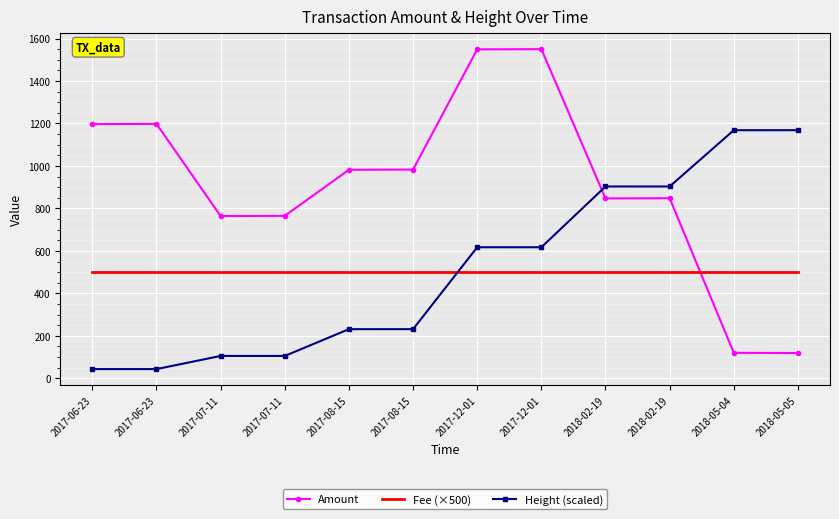

Reading left to right, extract all data points from this chart.

Amount: 2017-06-23=1197.0	2017-06-23=1198.0	2017-07-11=764.0	2017-07-11=765.0	2017-08-15=982.0	2017-08-15=983.0	2017-12-01=1549.0	2017-12-01=1550.0	2018-02-19=847.0	2018-02-19=848.0	2018-05-04=120.0	2018-05-05=119.0
Fee (×500): 2017-06-23=500.0	2017-06-23=500.0	2017-07-11=500.0	2017-07-11=500.0	2017-08-15=500.0	2017-08-15=500.0	2017-12-01=500.0	2017-12-01=500.0	2018-02-19=500.0	2018-02-19=500.0	2018-05-04=500.0	2018-05-05=500.0
Height (scaled): 2017-06-23=43.4	2017-06-23=43.4	2017-07-11=105.3	2017-07-11=105.2	2017-08-15=231.5	2017-08-15=231.4	2017-12-01=617.1	2017-12-01=617.1	2018-02-19=903.2	2018-02-19=903.2	2018-05-04=1168.2	2018-05-05=1168.3